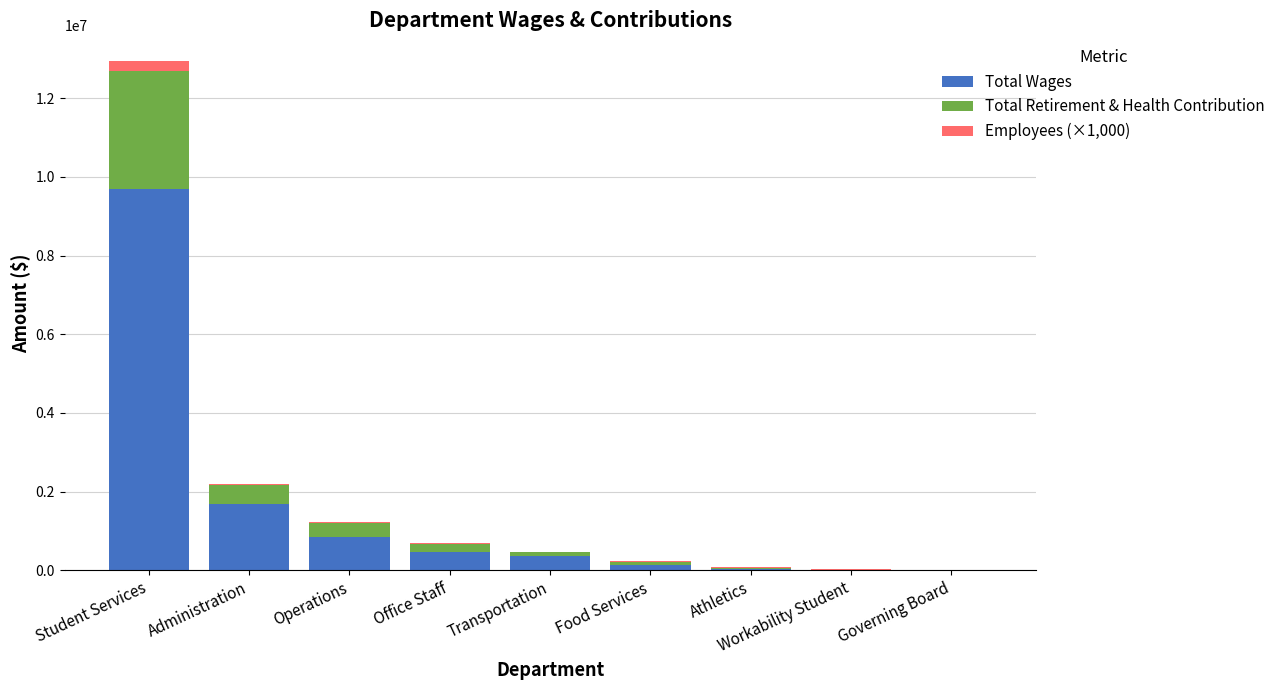

What is the sum of all Total Wages values?

13253953